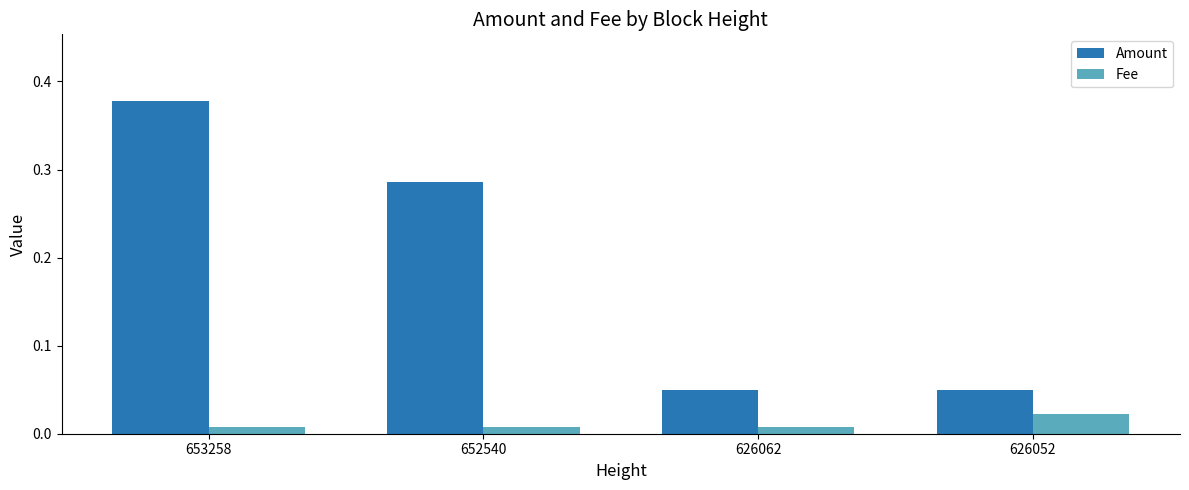

At 653258, list the series in order from smallest to largest.

Fee, Amount